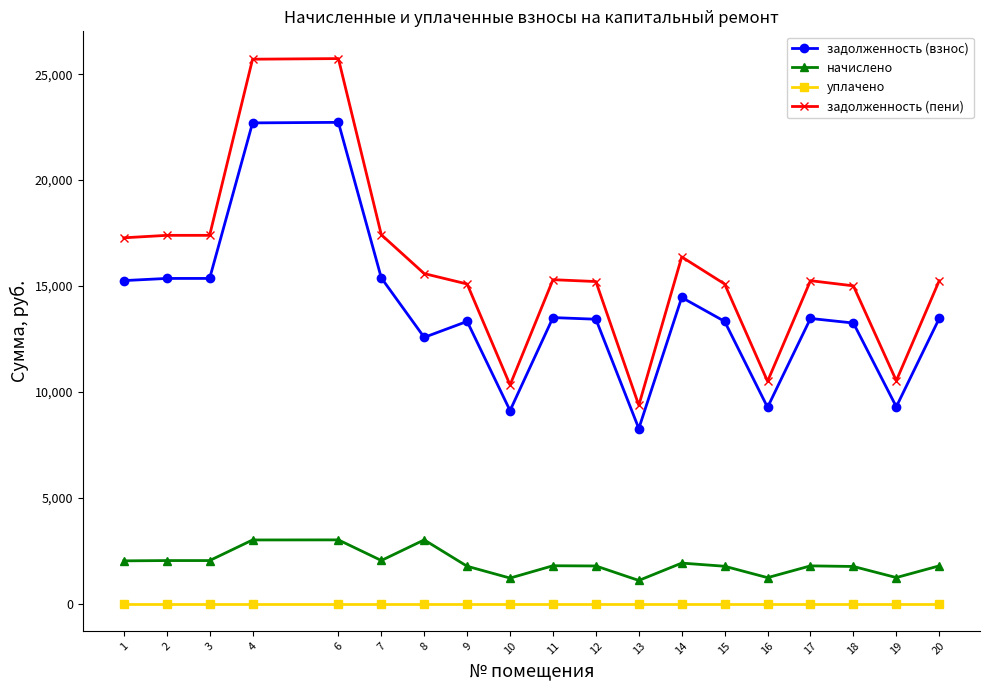

Which series has the widest spread of values?

задолженность (пени)